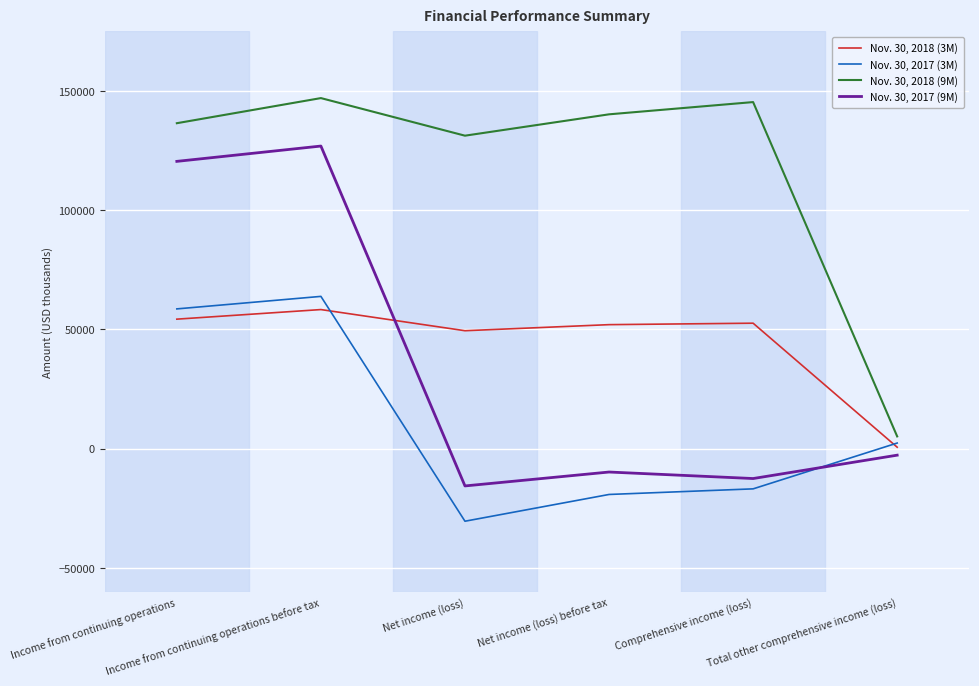

Rank the series by their maximum value, from lowest to highest.

Nov. 30, 2018 (3M), Nov. 30, 2017 (3M), Nov. 30, 2017 (9M), Nov. 30, 2018 (9M)